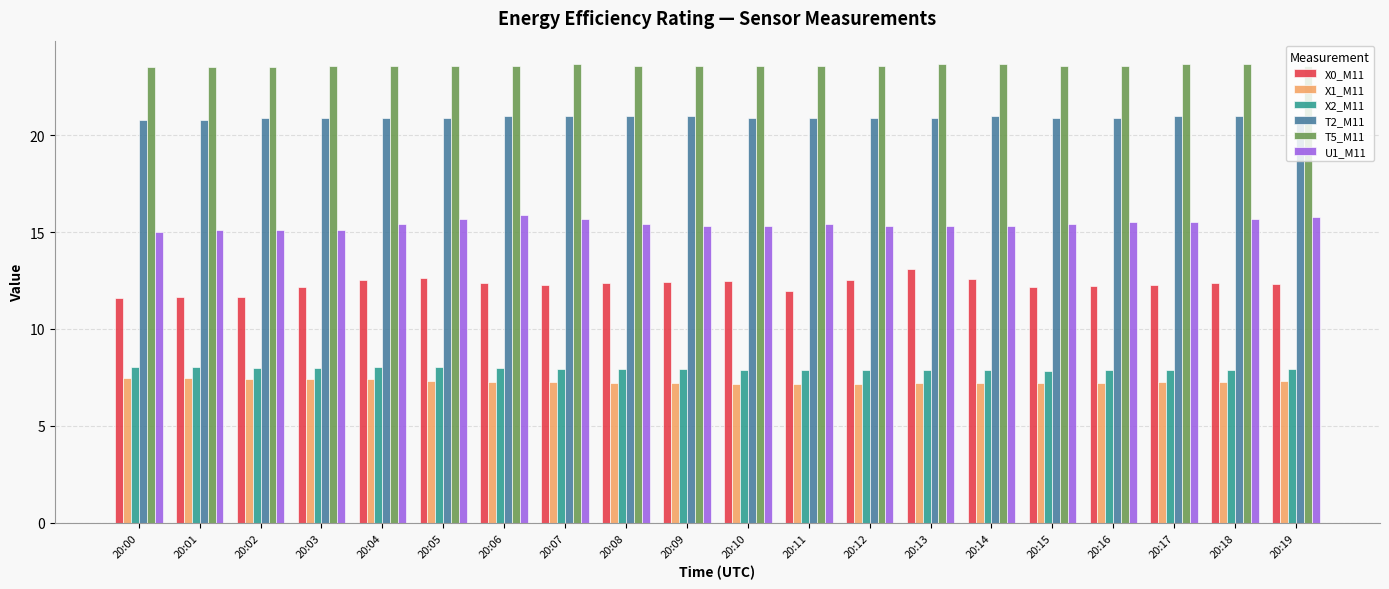

What is the spread (max minus min) of values at 20:14?

16.5